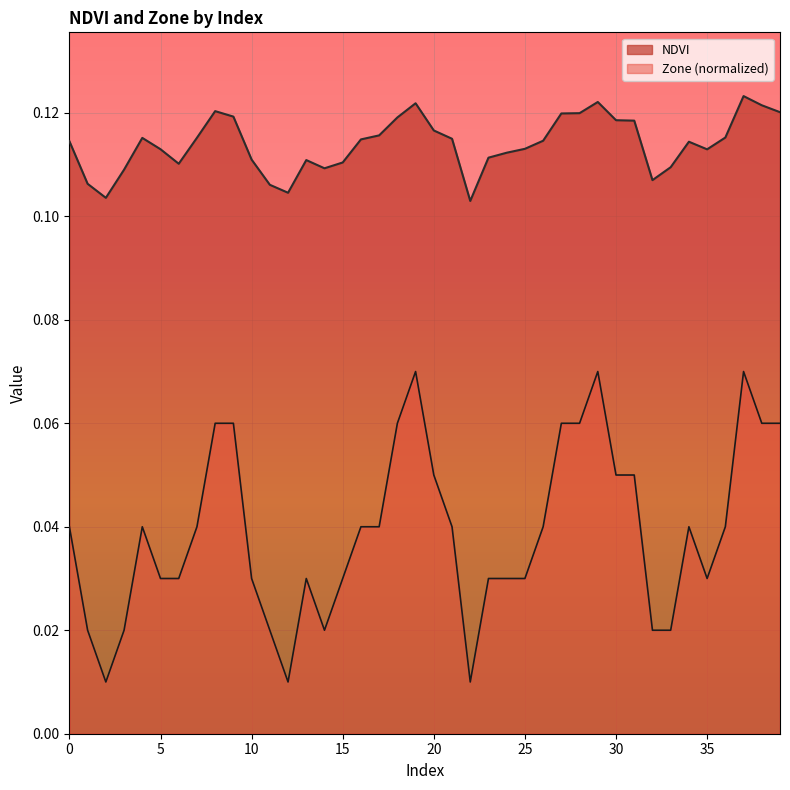

Where is the first local minimum for Zone?

2